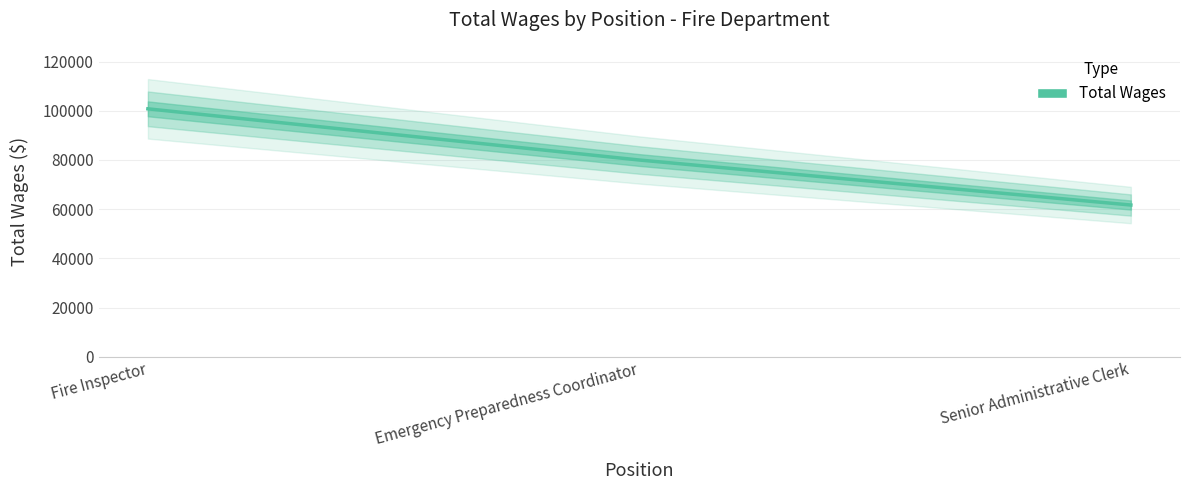

What is the ratio of the value at Senior Administrative Clerk to the value at Emergency Preparedness Coordinator?

0.8